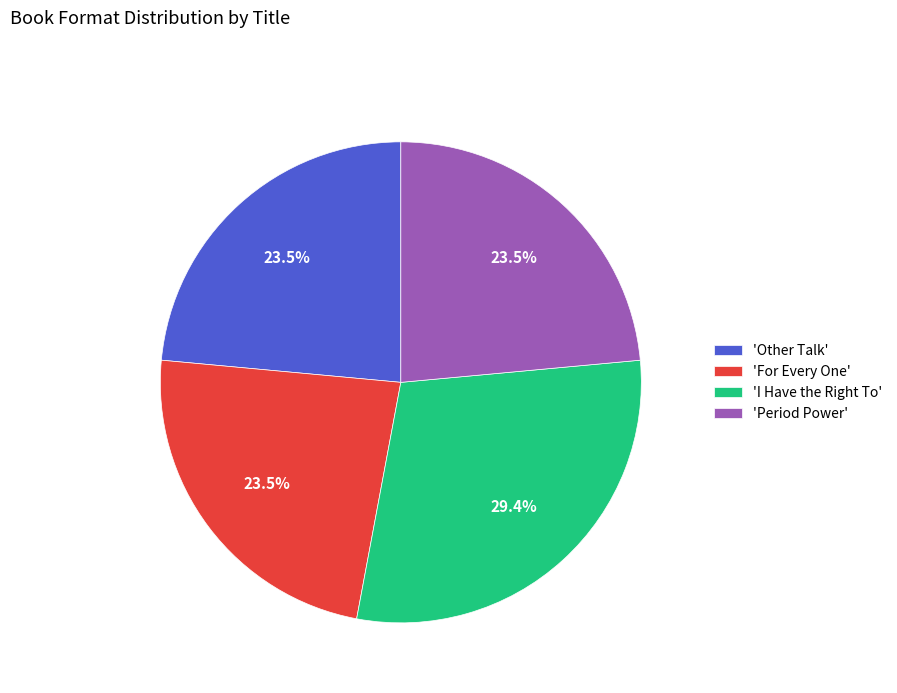

Does any single category account for the majority?

No